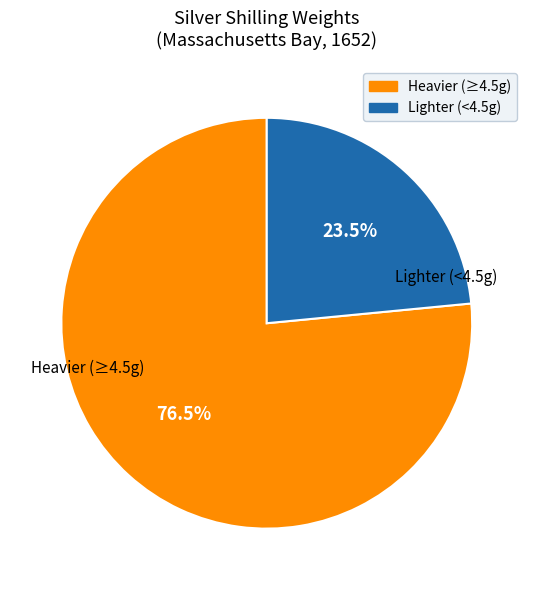

Is the sum of Lighter (<4.5g) and Heavier (≥4.5g) greater than half?

Yes